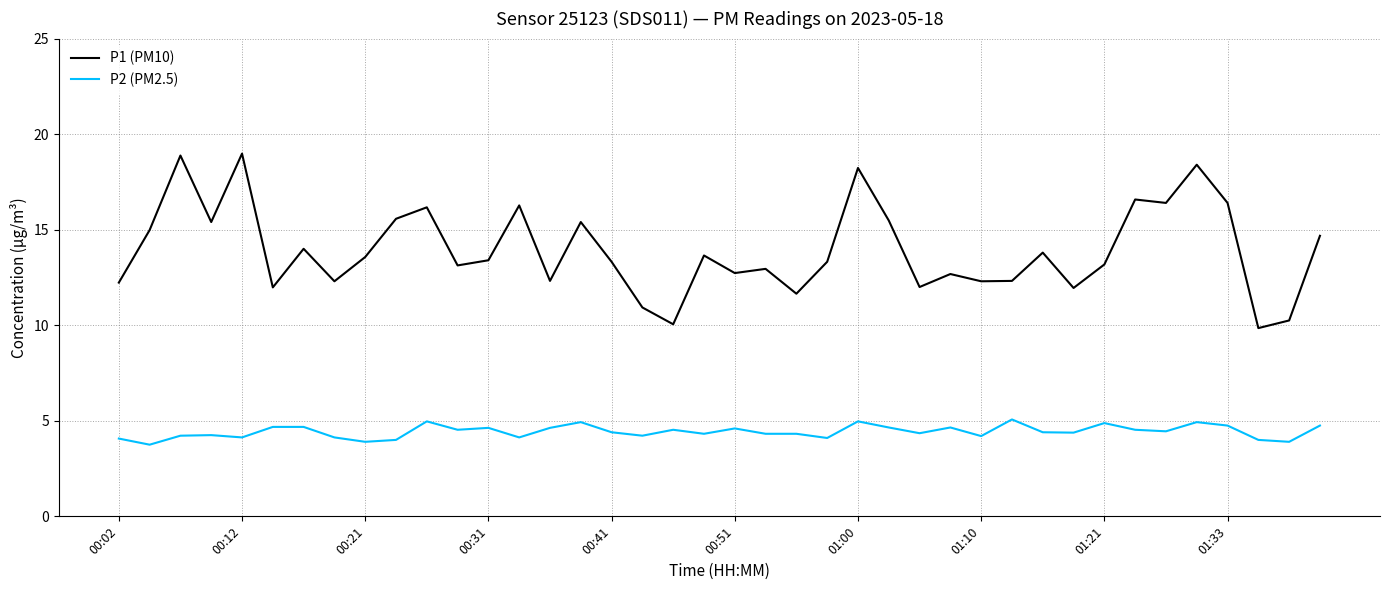

Which series has the widest spread of values?

P1 (PM10)